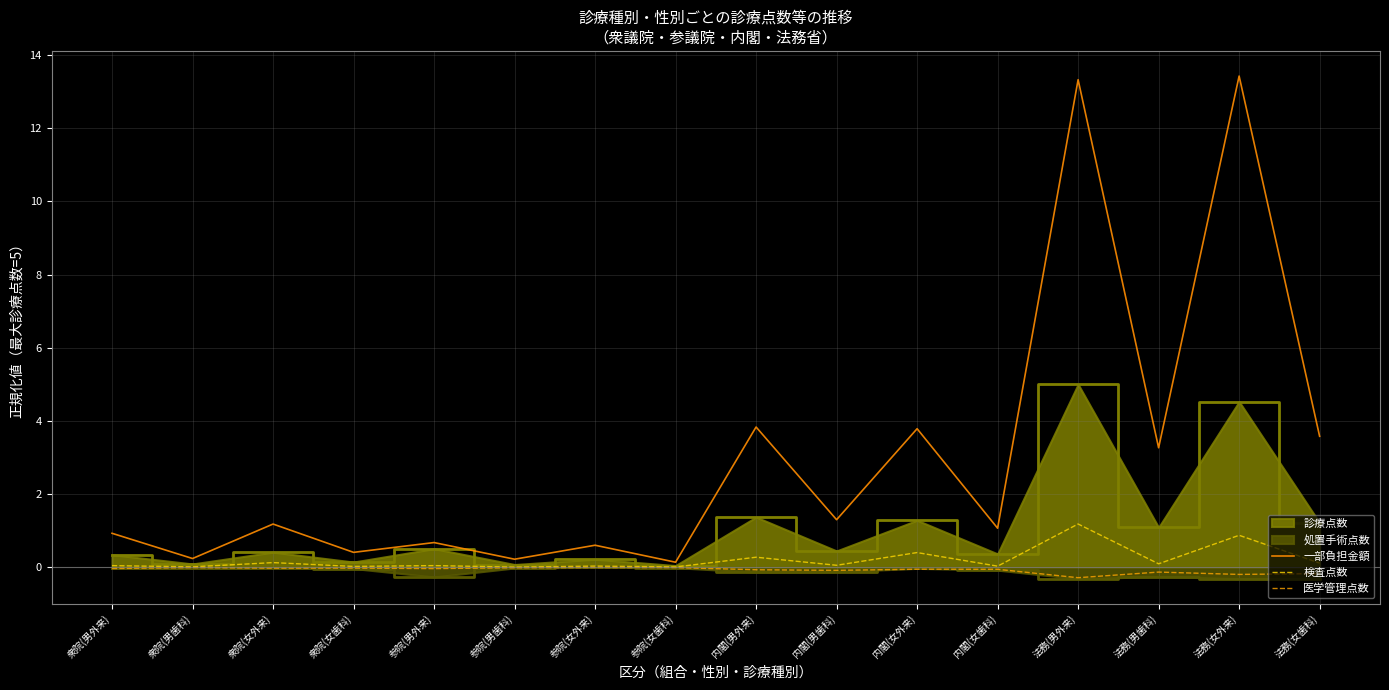

How many interior local peaks does the 検査点数 series have?

7